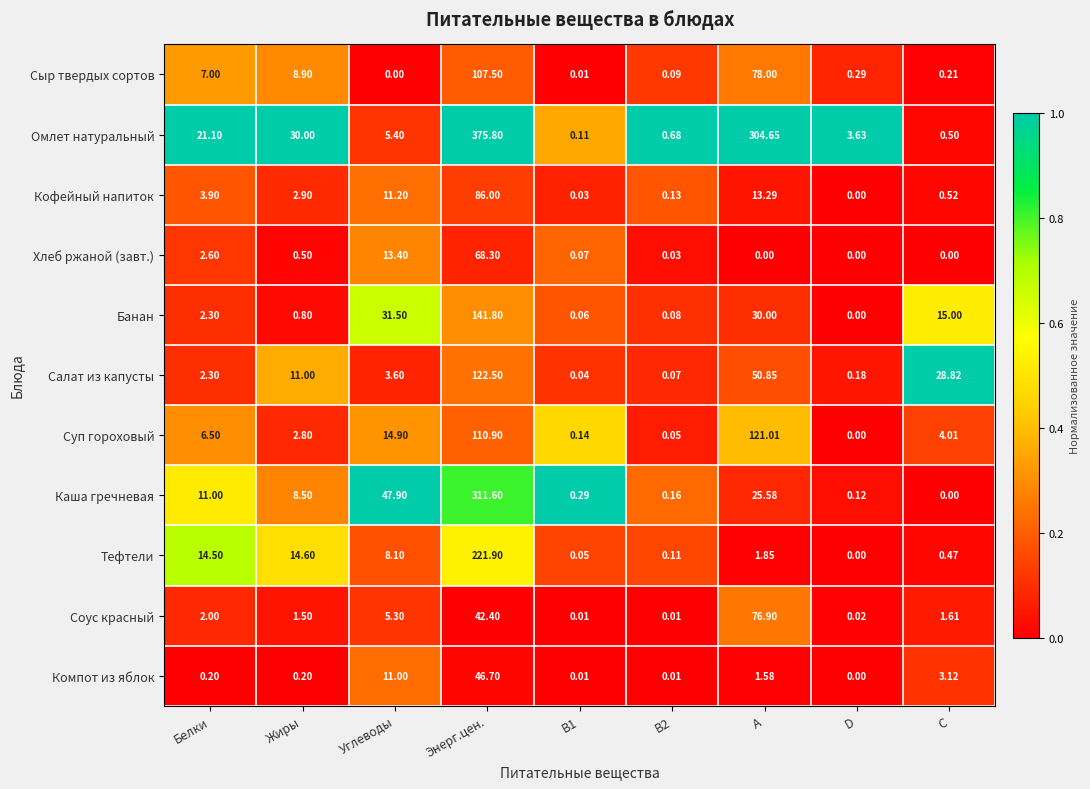

List the series in order of their peak value, highest first.

Омлет натуральный, Каша гречневая, Тефтели, Банан, Салат из капусты, Суп гороховый, Сыр твердых сортов, Кофейный напиток, Соус красный, Хлеб ржаной (завт.), Компот из яблок